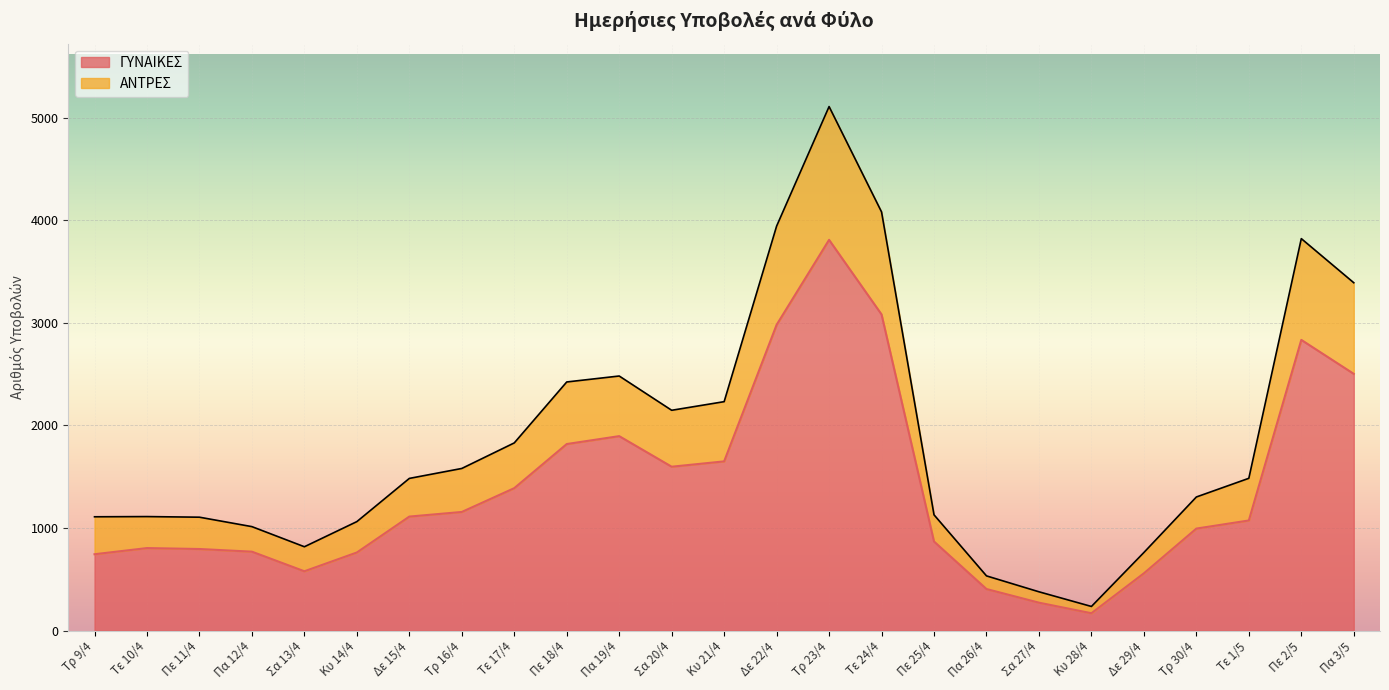

How many lines are shown in the chart?

2